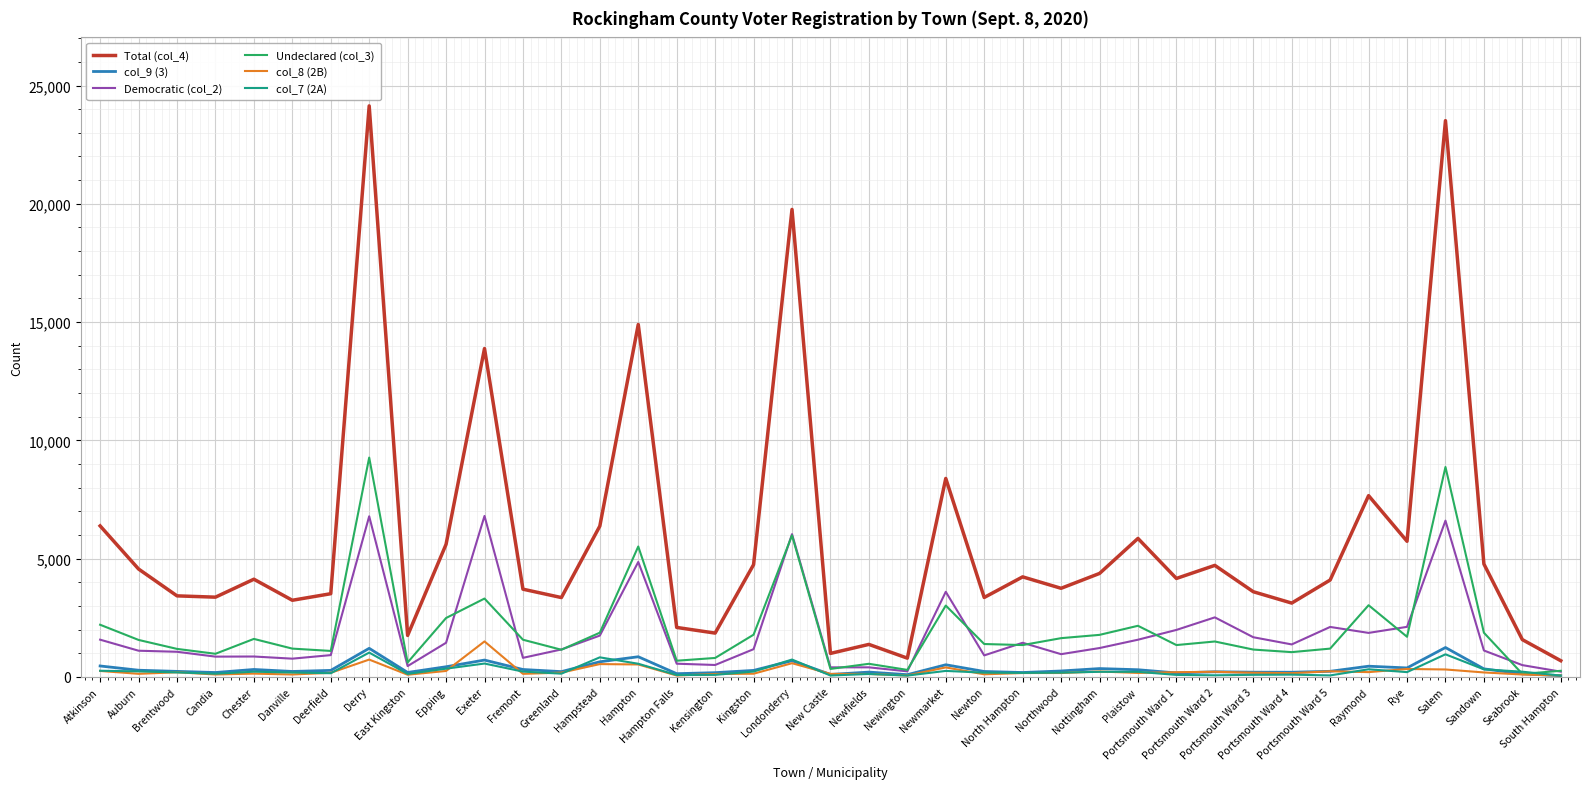

True or false: Total (col_4) and col_7 (2A) intersect in this chart.

False